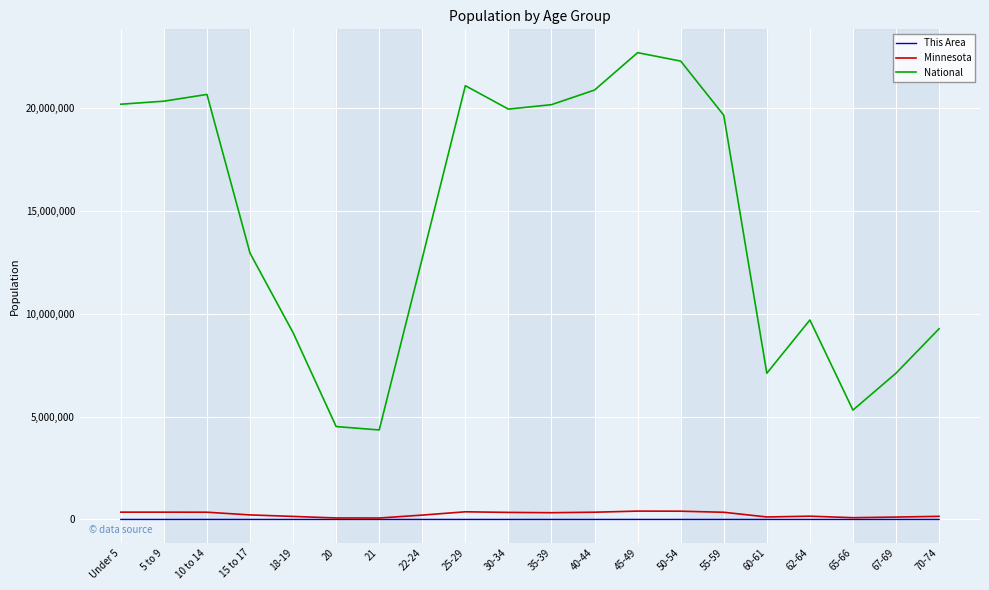

Is this an area chart (filled region under the line)?

No